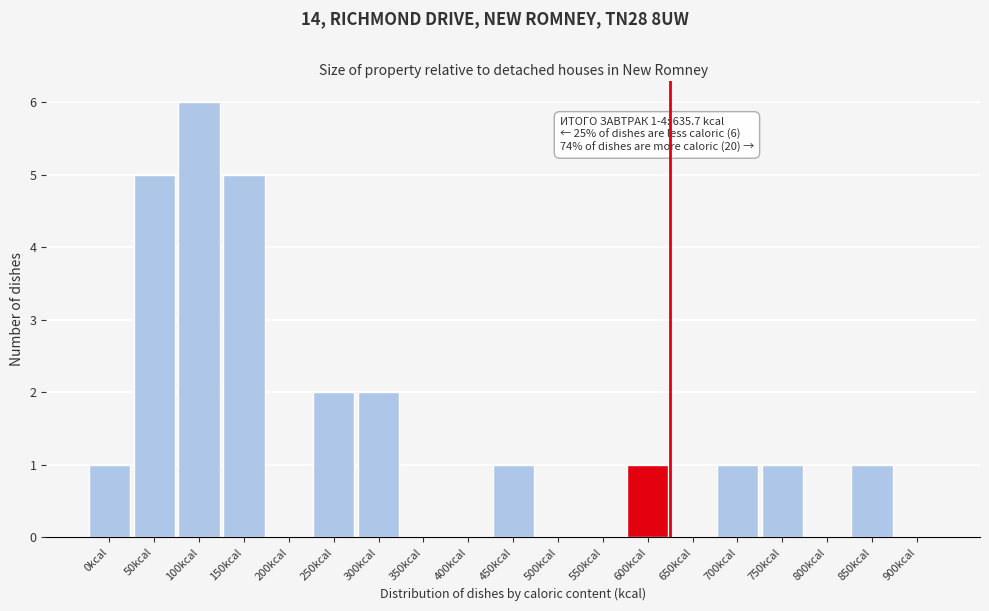

Reading right to left, transcribe all the data shown in this chart.

900kcal=0	850kcal=1	800kcal=0	750kcal=1	700kcal=1	650kcal=0	600kcal=1	550kcal=0	500kcal=0	450kcal=1	400kcal=0	350kcal=0	300kcal=2	250kcal=2	200kcal=0	150kcal=5	100kcal=6	50kcal=5	0kcal=1